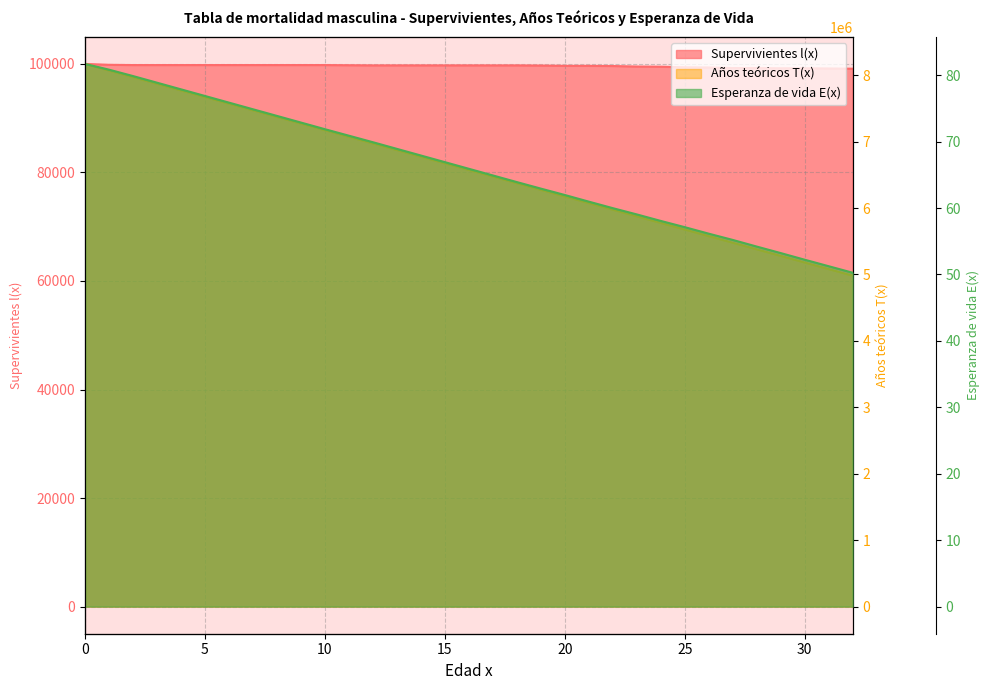

Count the number of categories in the chart.

33